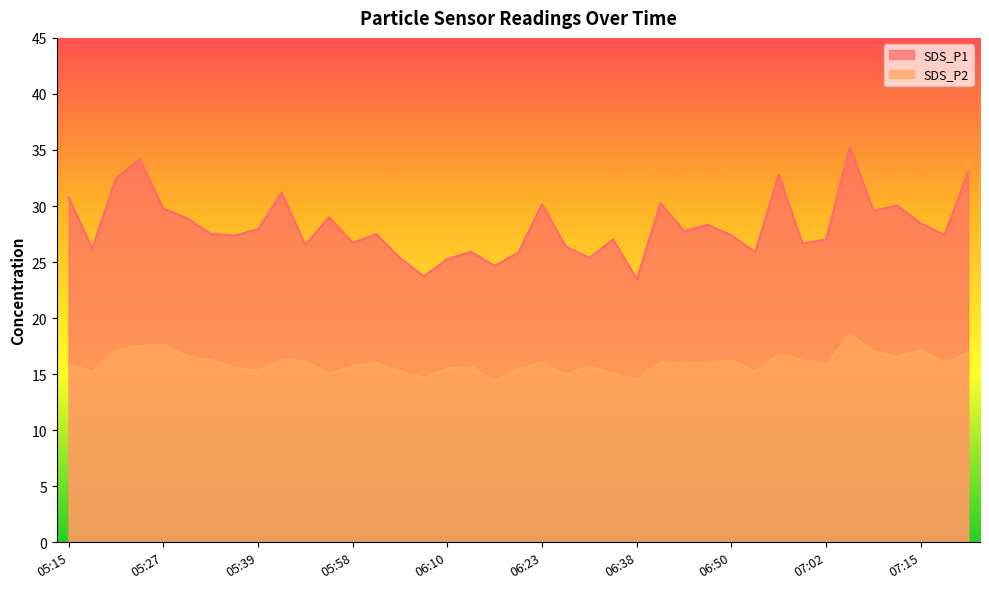

What position from the right is 05:39?

31